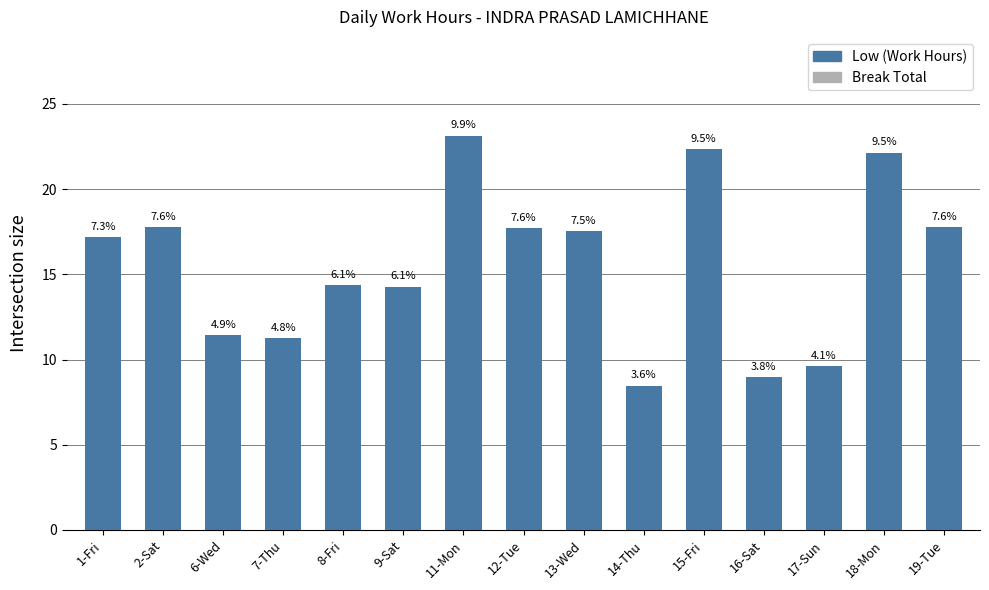

How many bars are there in total?

15